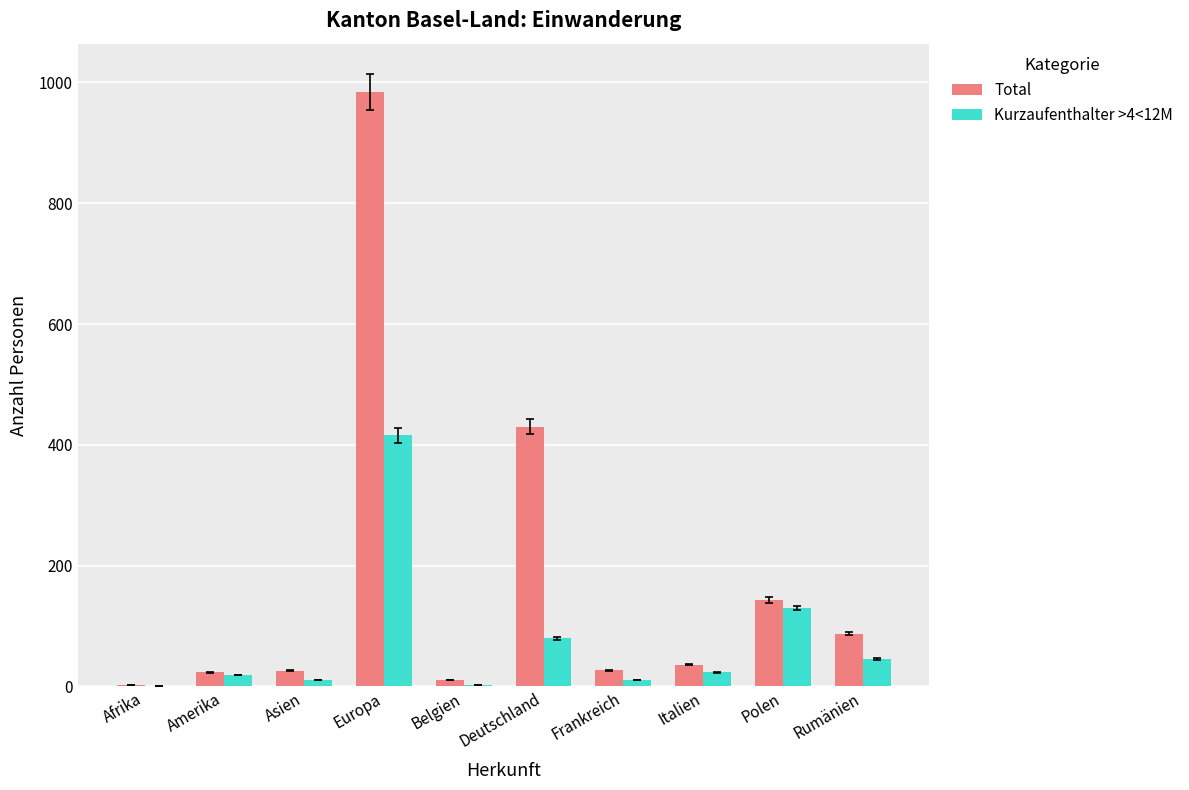

What is the sum of all Total values?

1769